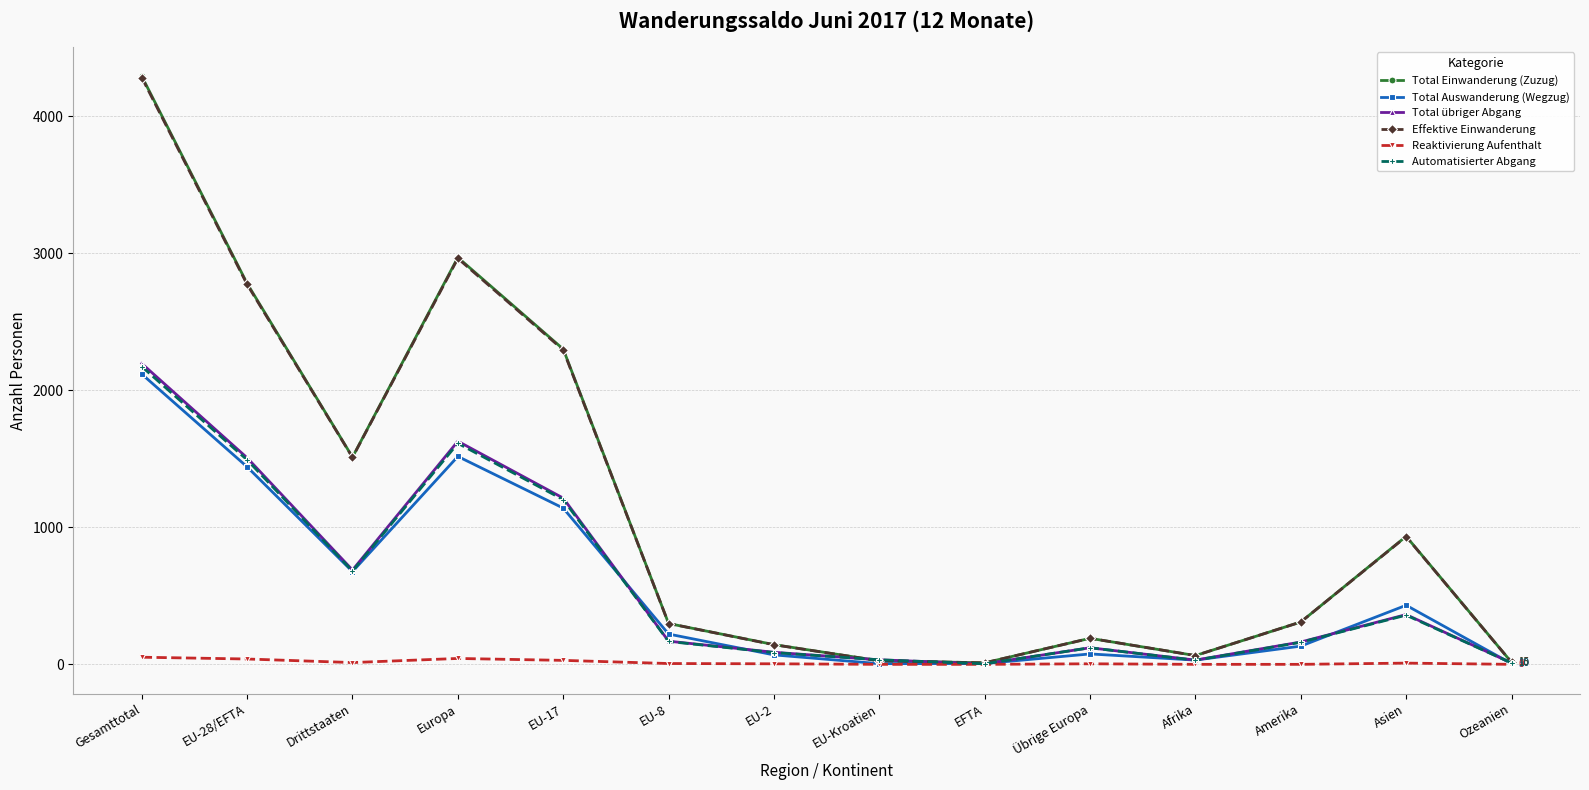

Is it true that Total Auswanderung (Wegzug) equals 431 at Asien?

True